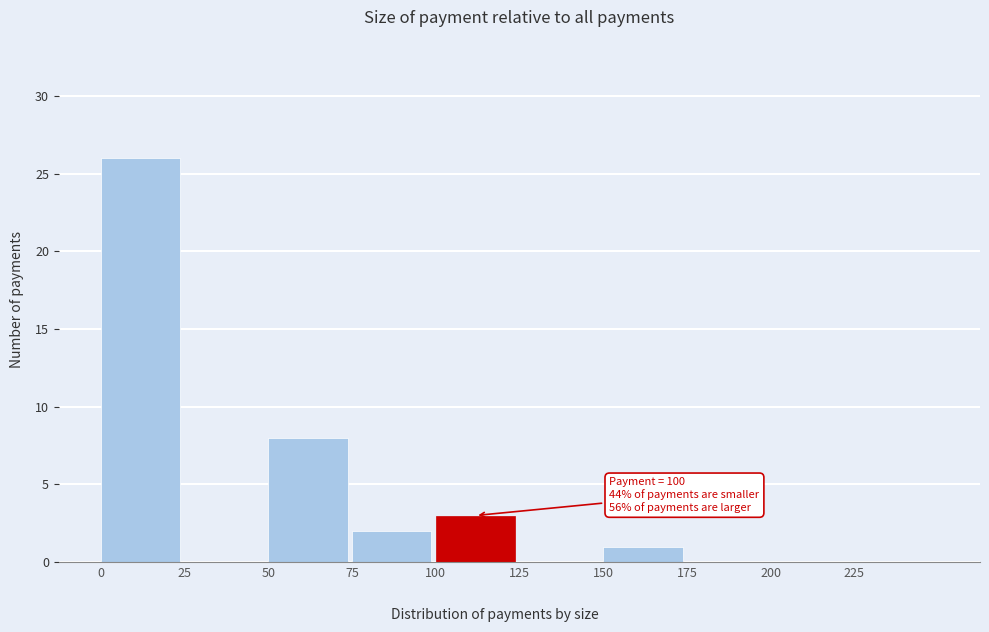

Over which range of the x-axis is the bar tallest?

0 to 25